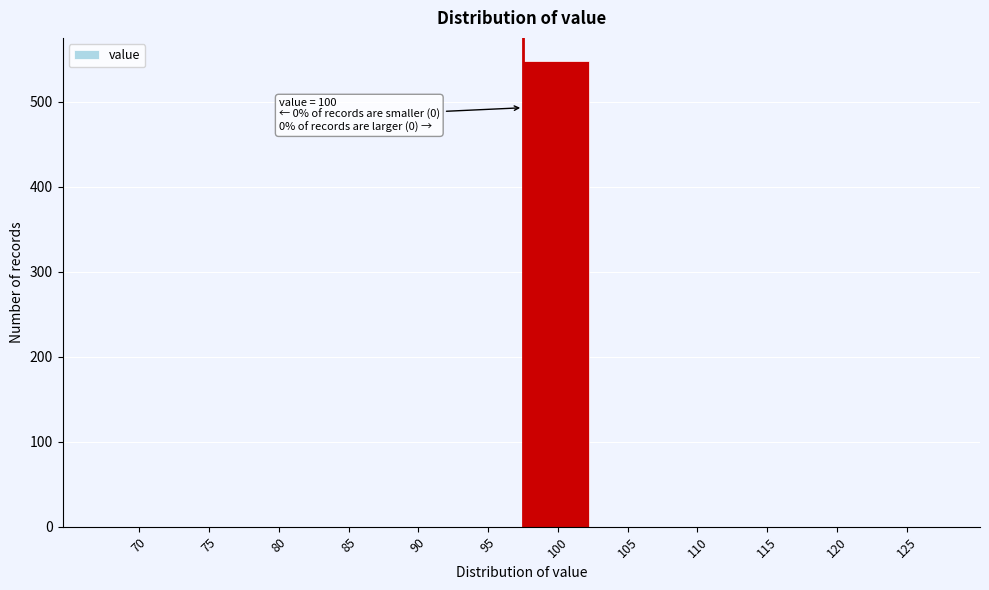

Reading left to right, transcribe all the data shown in this chart.

70=0	75=0	80=0	85=0	90=0	95=0	100=548	105=0	110=0	115=0	120=0	125=0